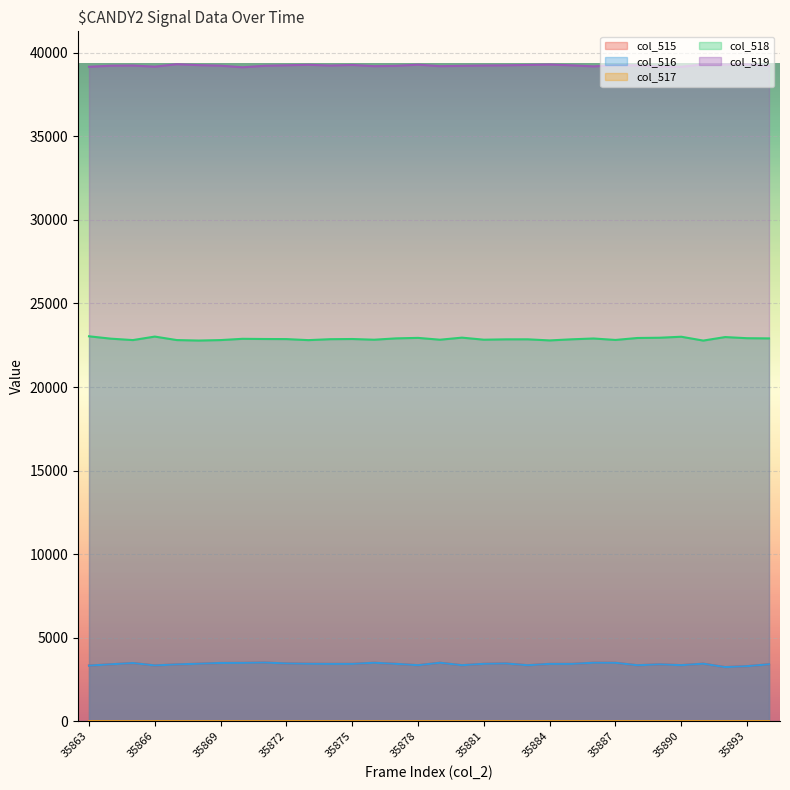

What is the total value across all series at 35879?

69035